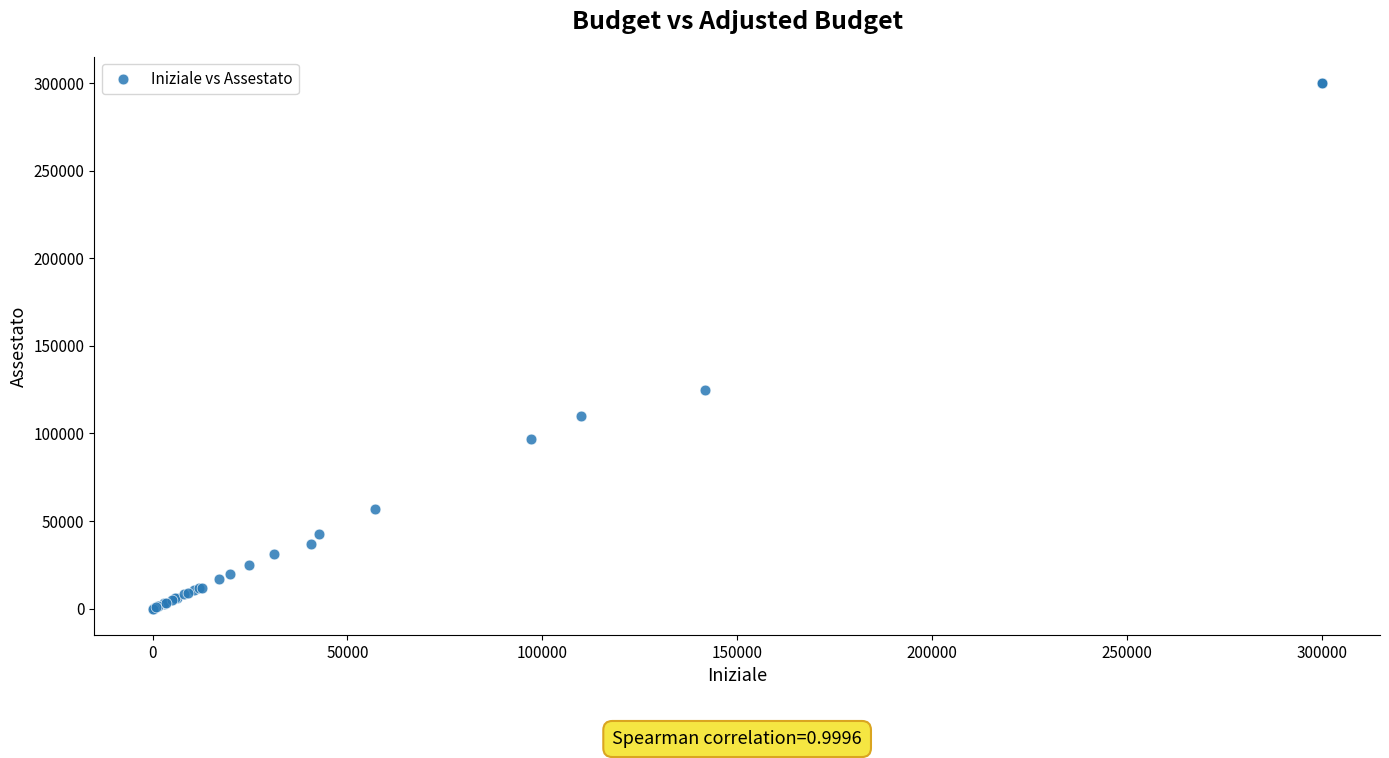

What Y value in the scatter plot is closest to 150025?

124680